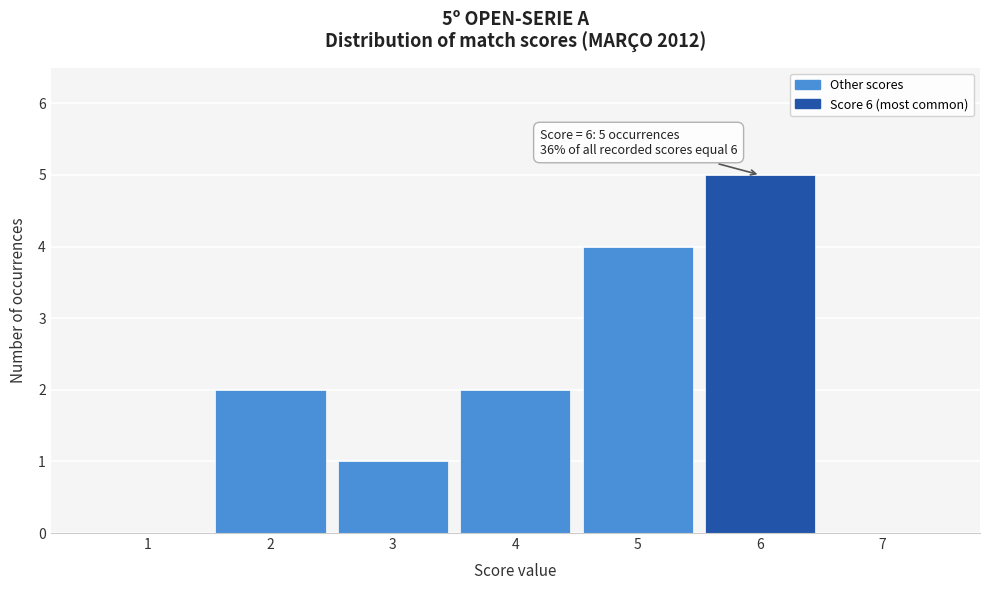

Reading left to right, what are all the values shown in this chart?

1=0	2=2	3=1	4=2	5=4	6=5	7=0